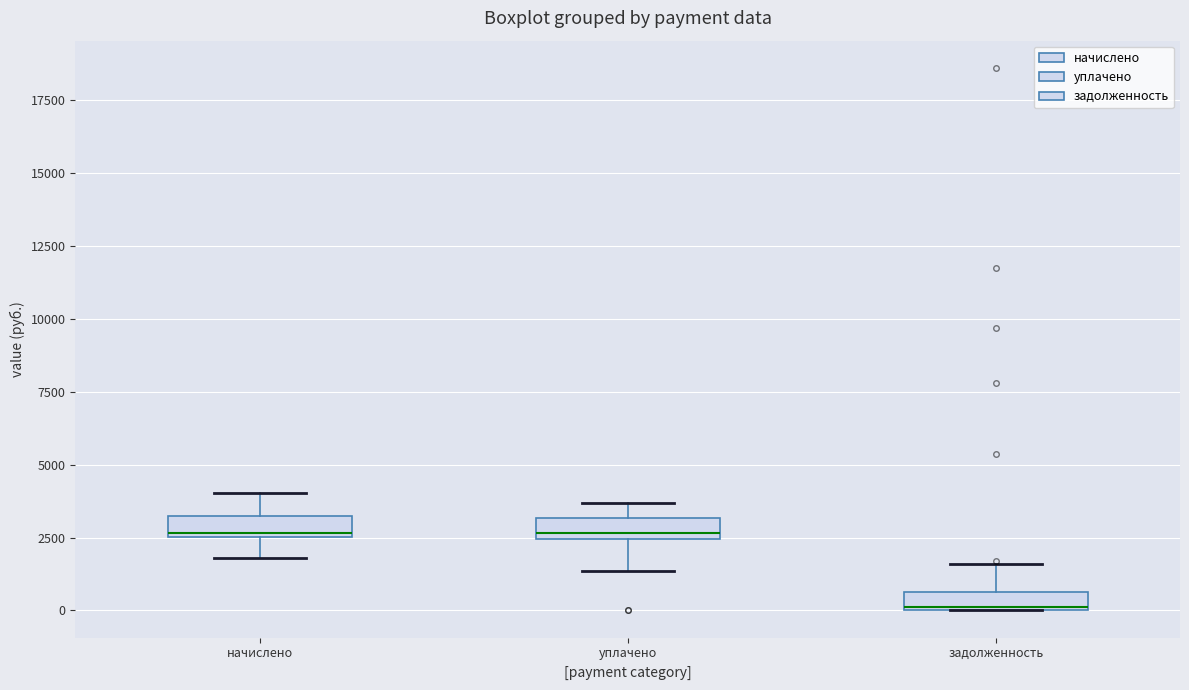

Where is the lower edge of the box for уплачено on the y-axis? The values are not printed on the chart, so give them approximately, as read against the axis.

2500